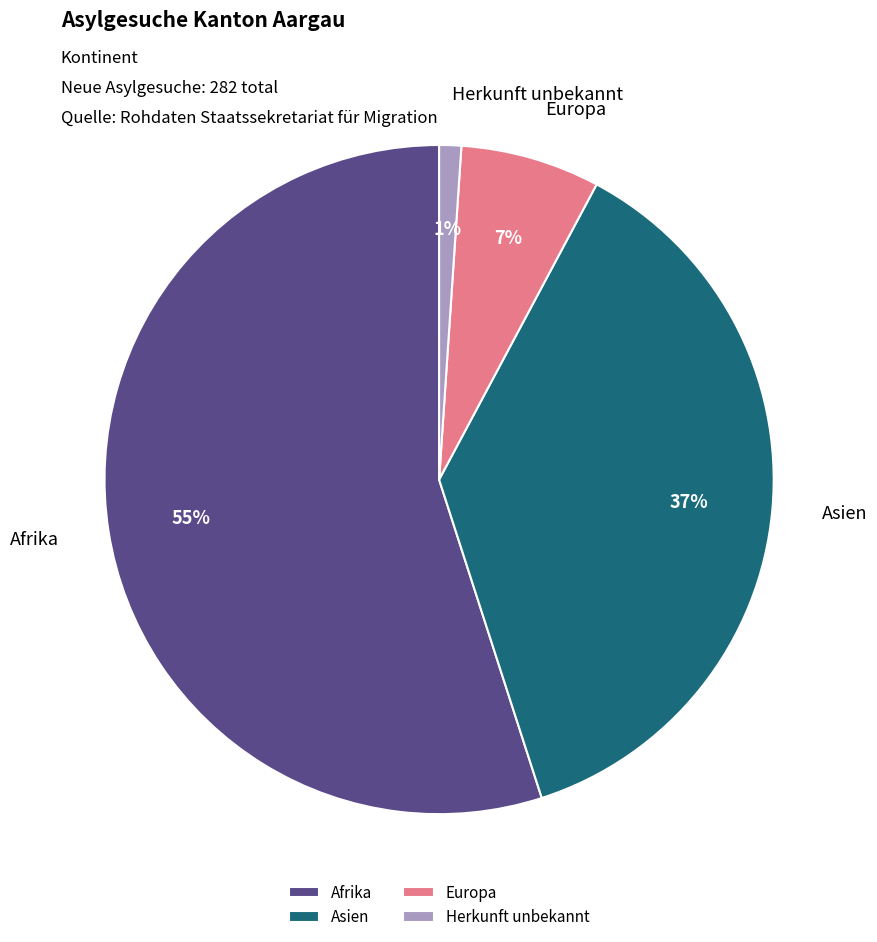

Which category has the biggest portion of the pie?

Afrika